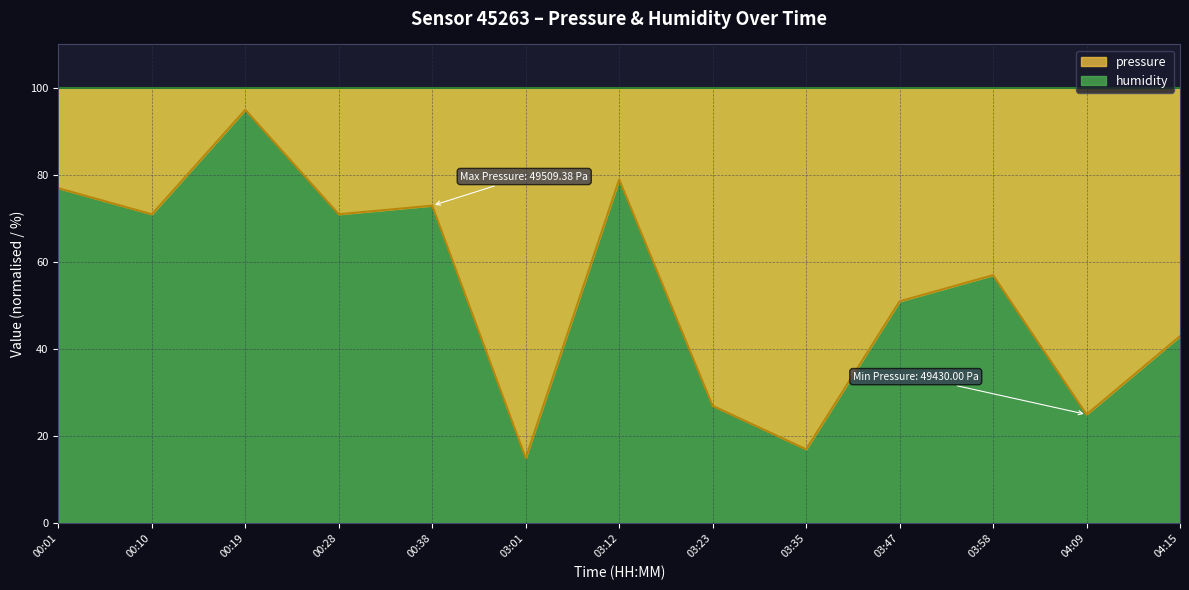

What is the label of the 2nd point from the left?

00:10